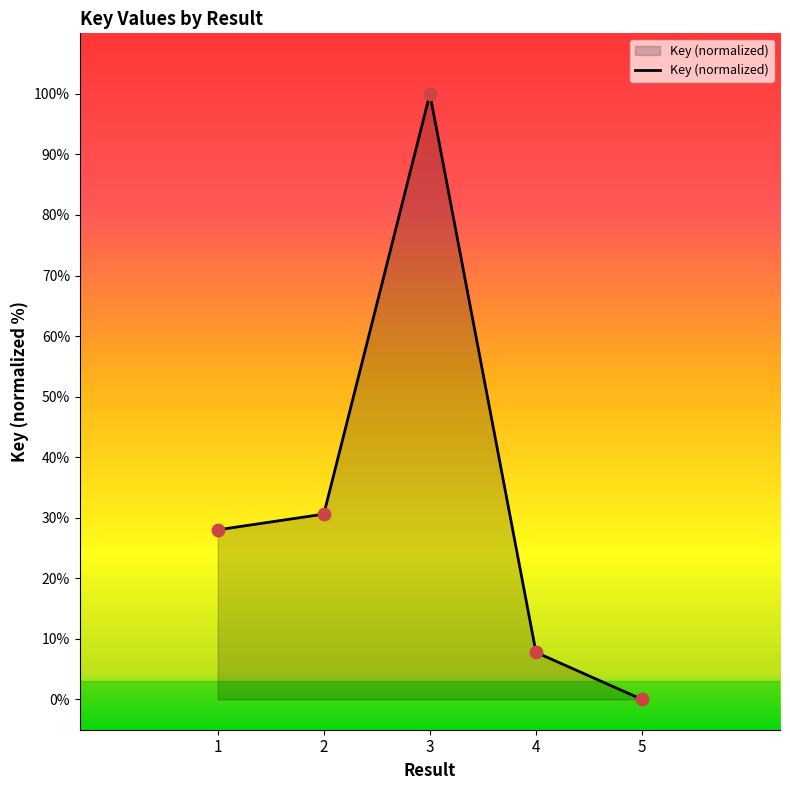

What is the change in value from 2 to 4?

-22.8